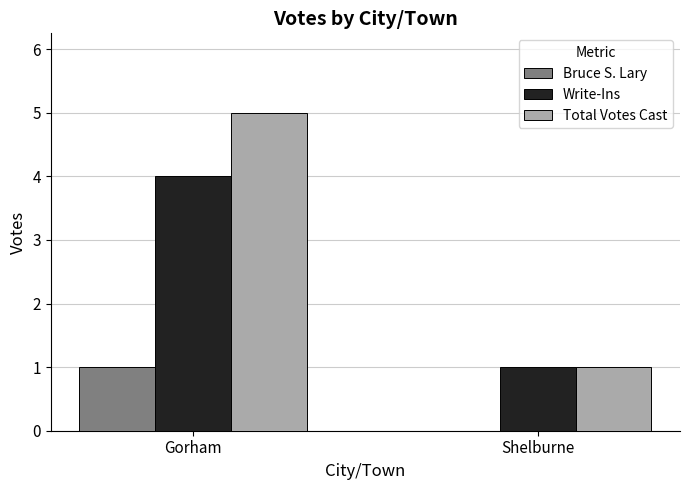

Is the value of Write-Ins at Gorham greater than the value of Bruce S. Lary at Shelburne?

Yes